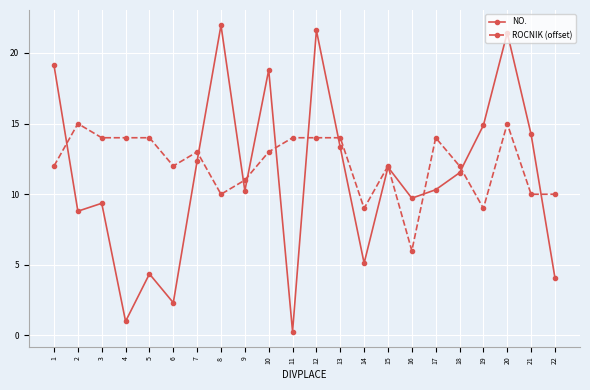

What is the lowest value of the ROCNIK (offset) series?

6.0